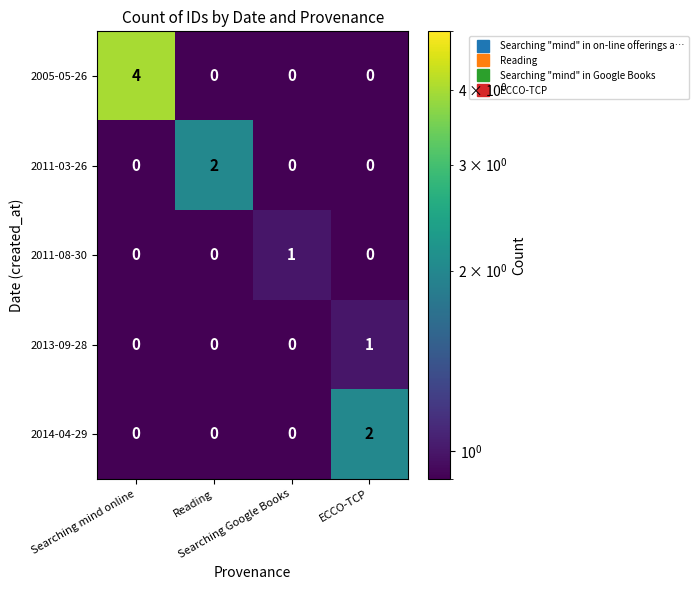

Which series has the largest total across all categories?

2005-05-26